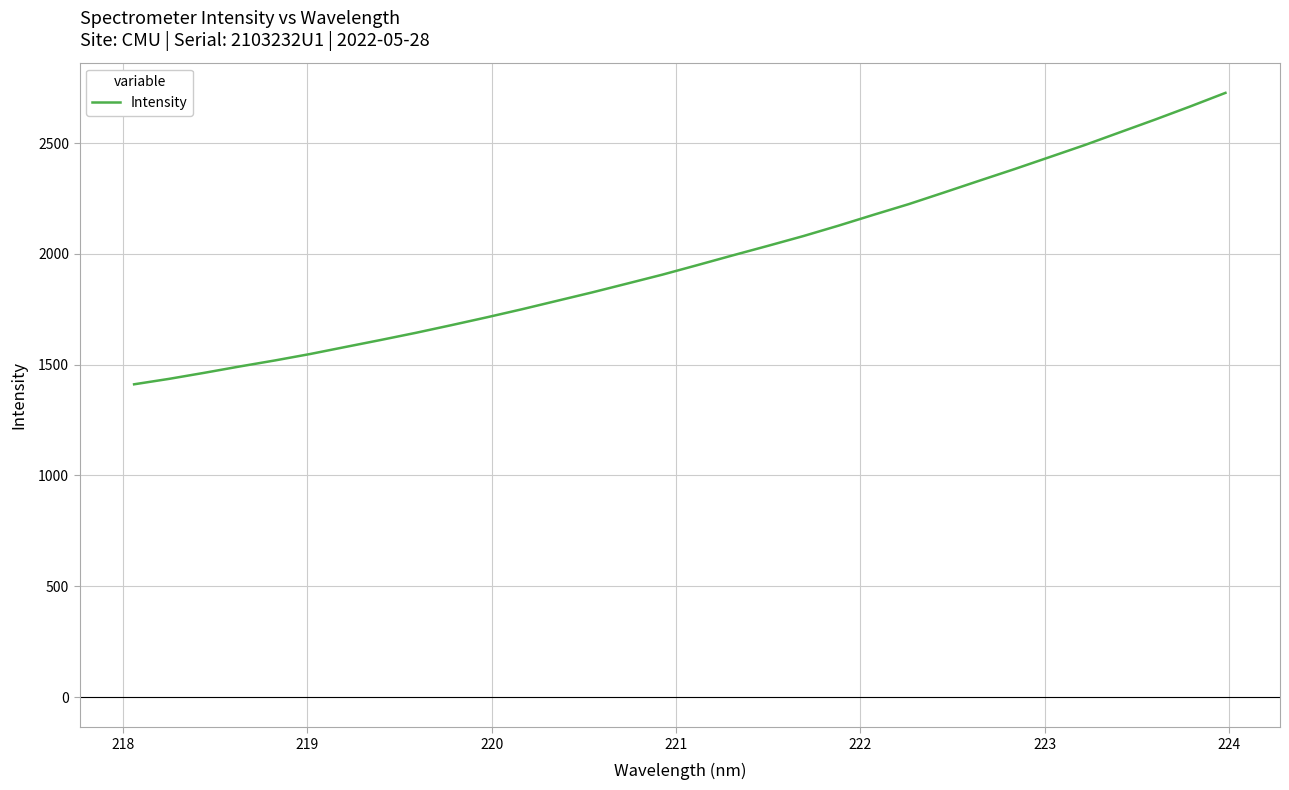

What is the greatest value displayed?

2726.4